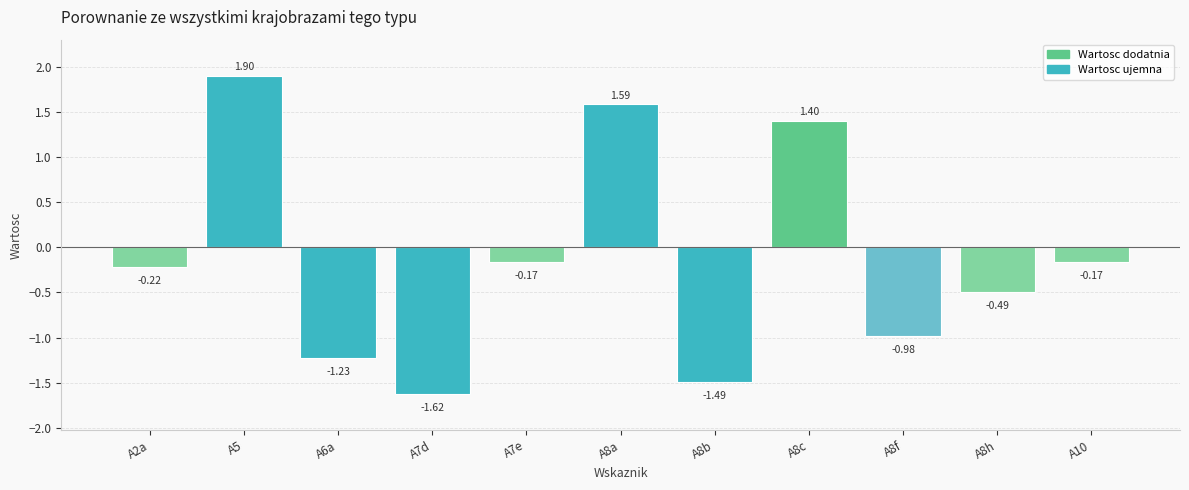

The chart shows a value of -2.1 at A6a. True or false?

False